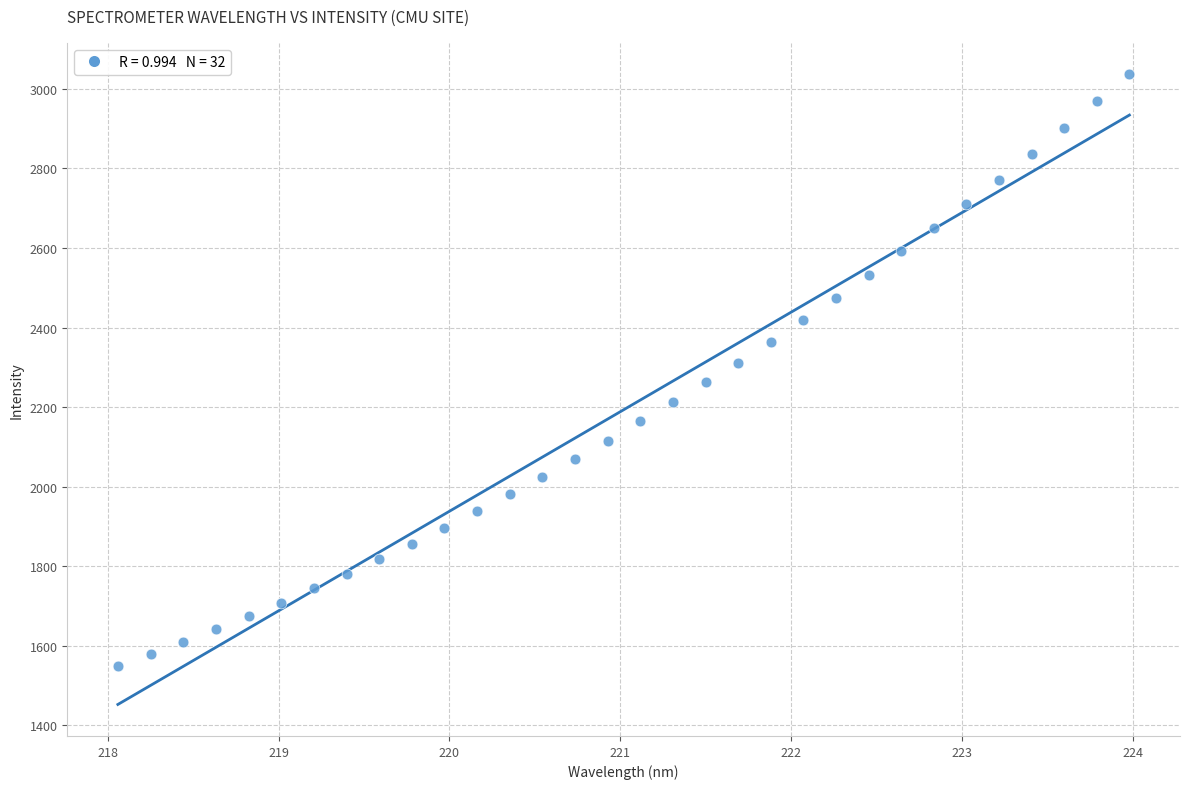

What is the range of X values (max minus min)?

5.9